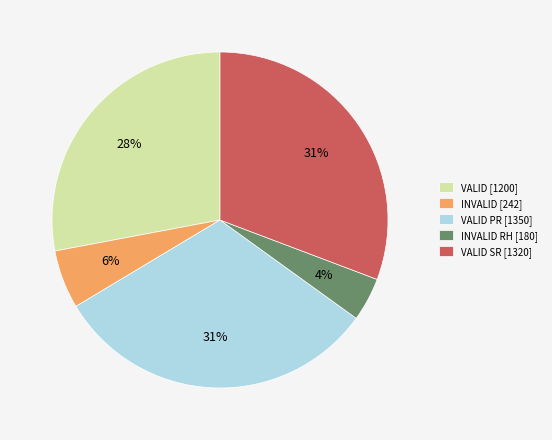

Combined, do INVALID RH [180] and INVALID [242] account for over 50%?

No